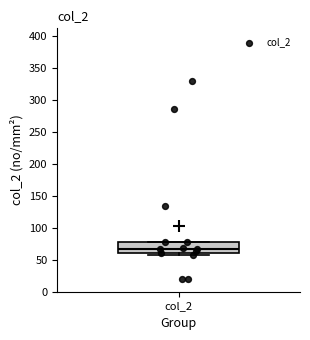

Transcribe this box plot: give where the median line is, the range the box spans, and where the two whiskers end, as read against the y-axis. The values are not printed on the chart, so give them approximately, as read against the axis.

median 65, box 60 to 80, whiskers 60 (just below the box's lower edge) to 80